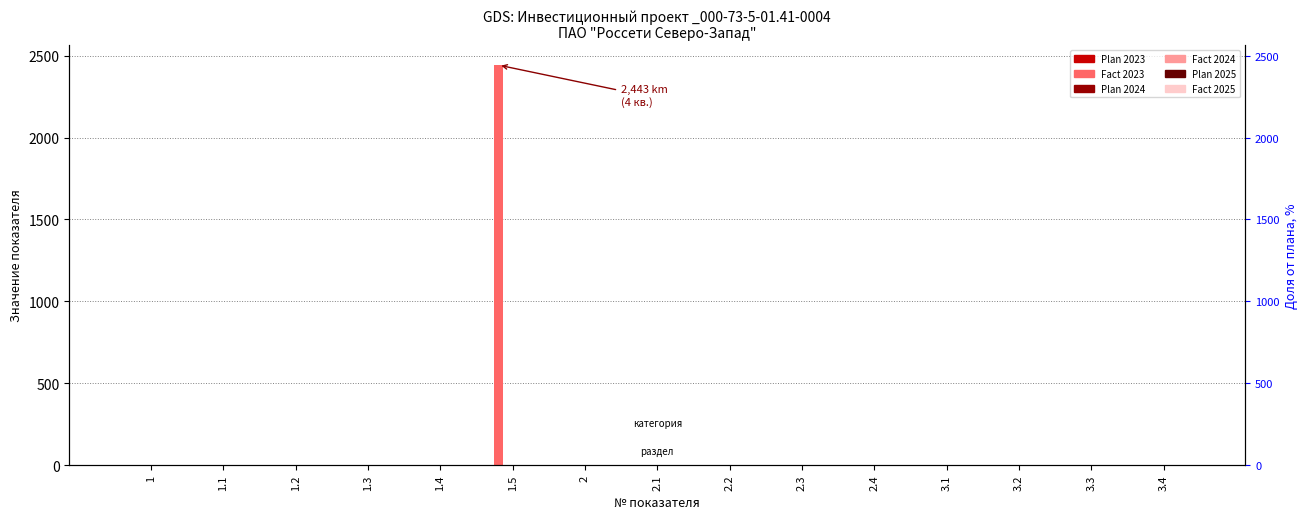

What are all the series names shown in the legend?

Plan 2023, Fact 2023, Plan 2024, Fact 2024, Plan 2025, Fact 2025